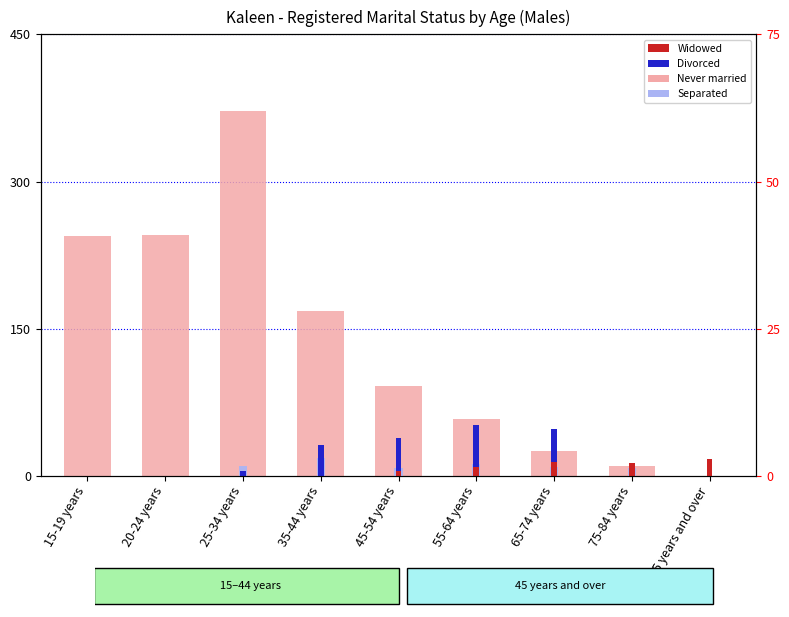

Which series has the widest spread of values?

Never married (Males)